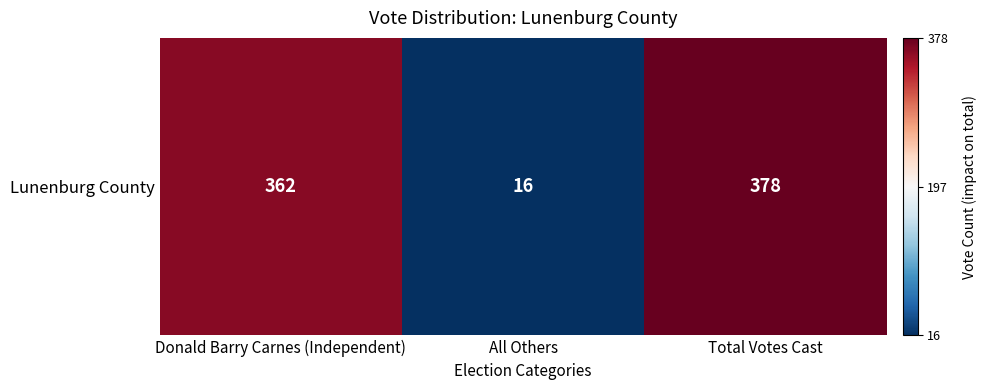

At which label does the data first exceed 362?

Total Votes Cast